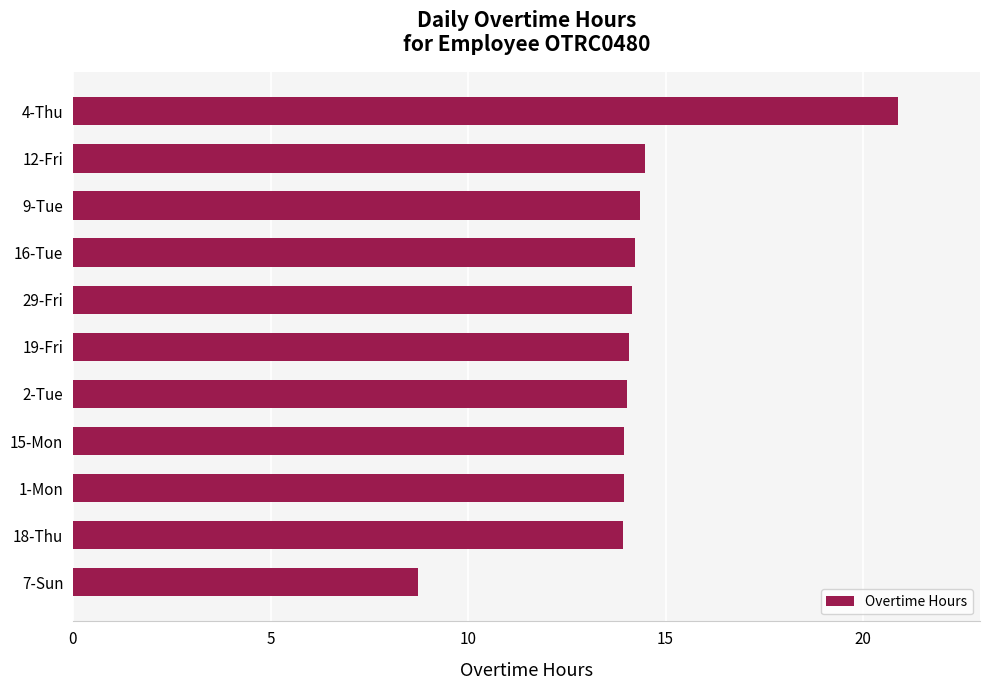

The value at 4-Thu is 8.6. True or false?

False